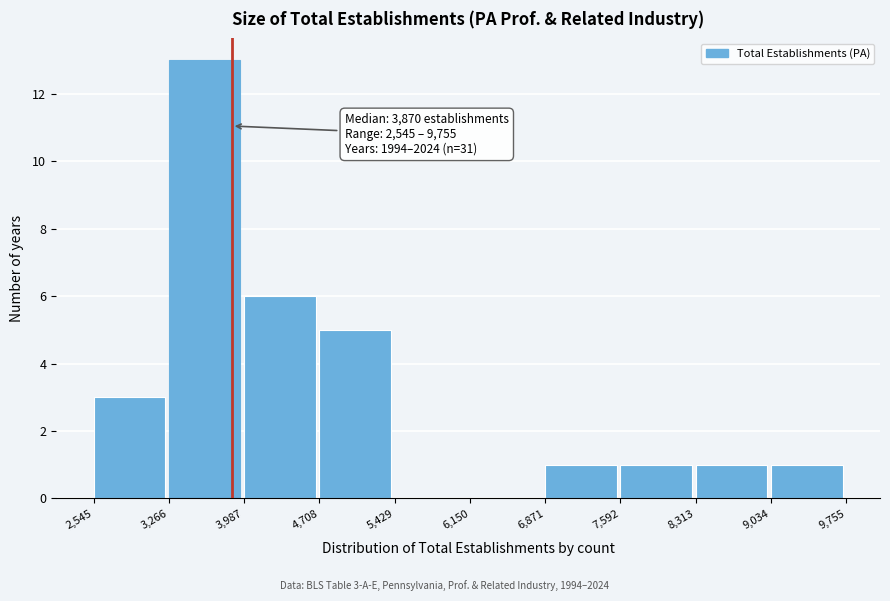

Which range on the x-axis has the tallest bar?

3,266 to 3,987